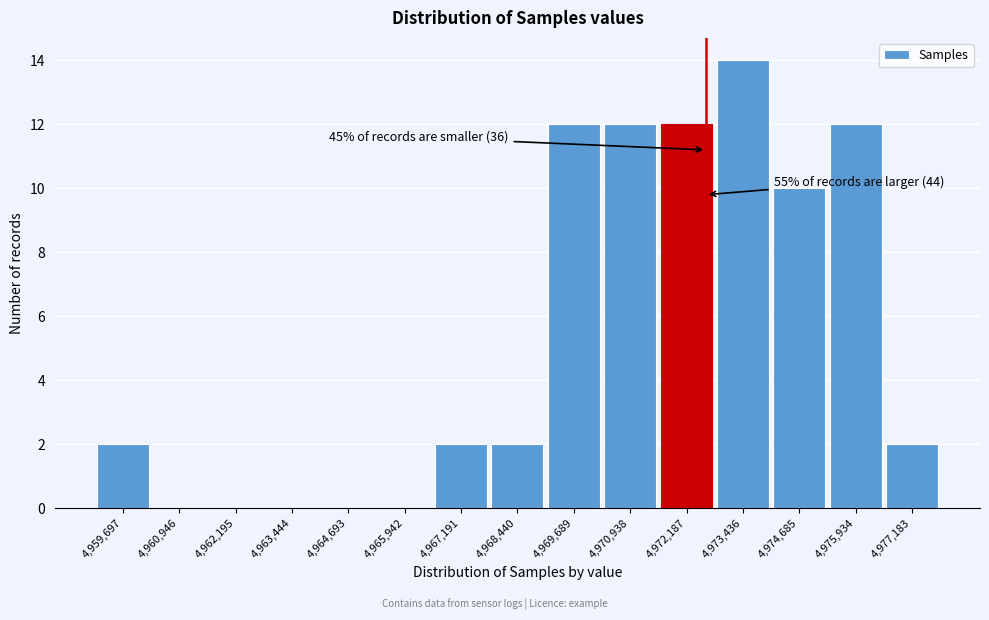

Reading left to right, list all the values displayed in this chart.

4,959,697=2	4,960,946=0	4,962,195=0	4,963,444=0	4,964,693=0	4,965,942=0	4,967,191=2	4,968,440=2	4,969,689=12	4,970,938=12	4,972,187=12	4,973,436=14	4,974,685=10	4,975,934=12	4,977,183=2